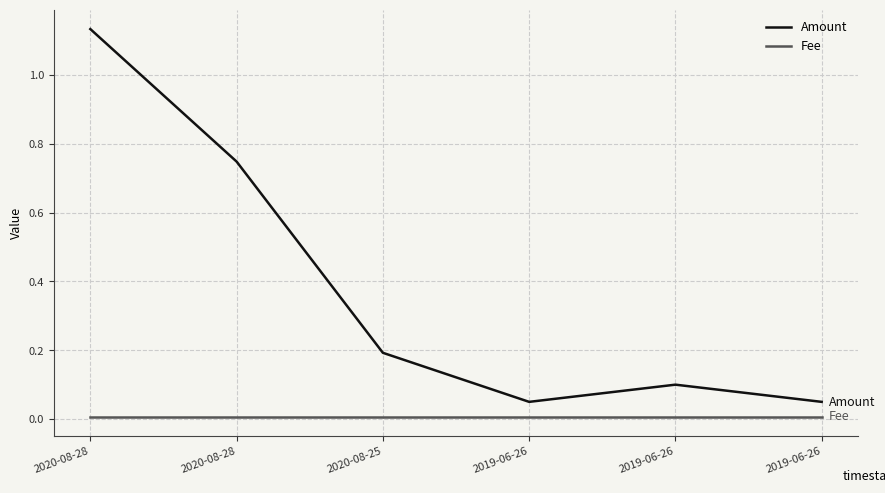

How many series are shown in this chart?

2